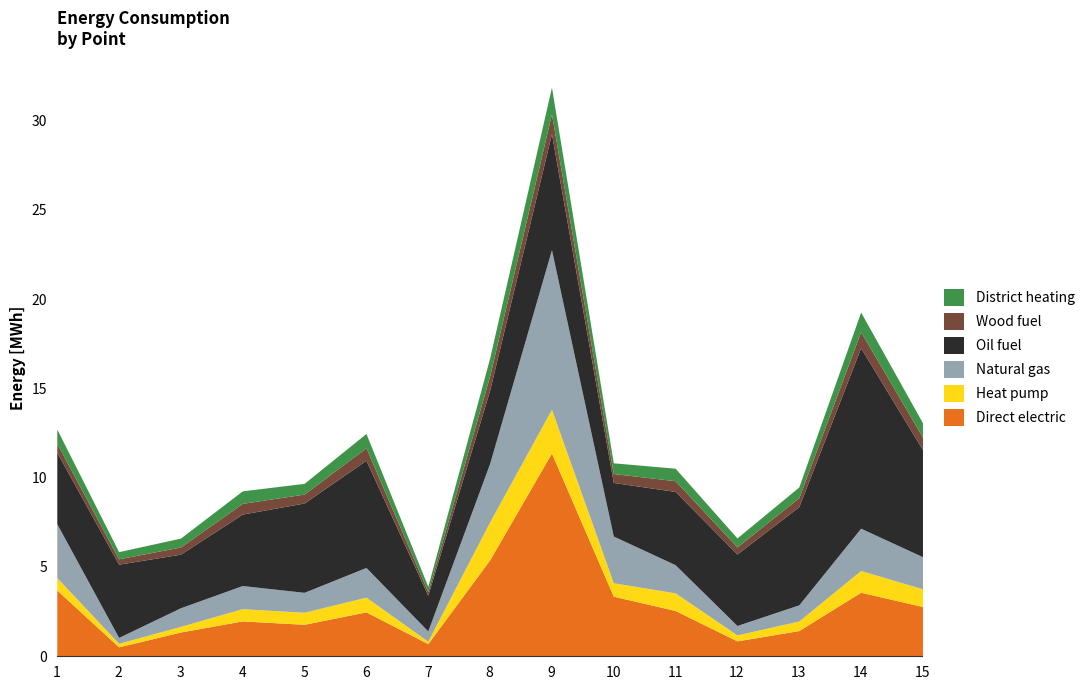

In Oil fuel, how many points are lower than both neighbors (excluding endpoints)?

4